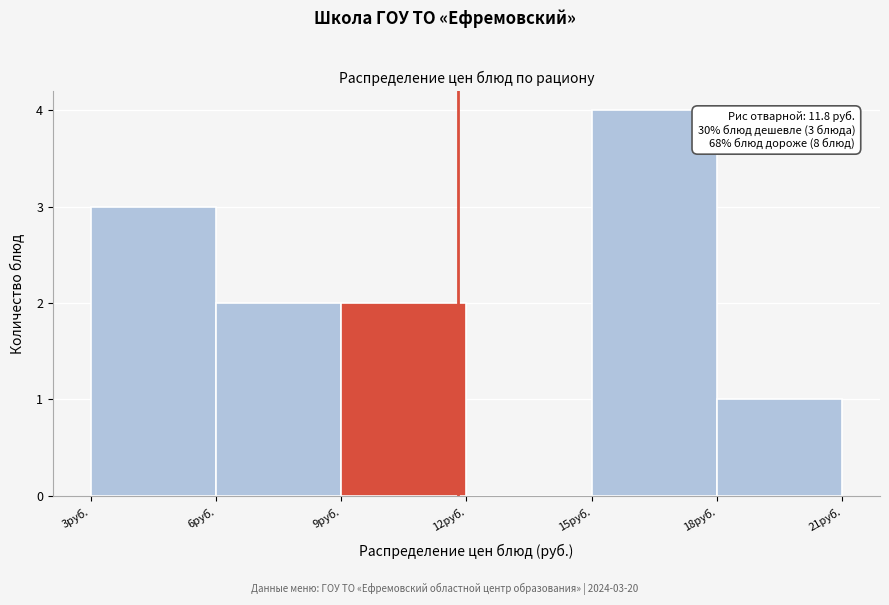

Over which range of the x-axis is the bar tallest?

15 to 18